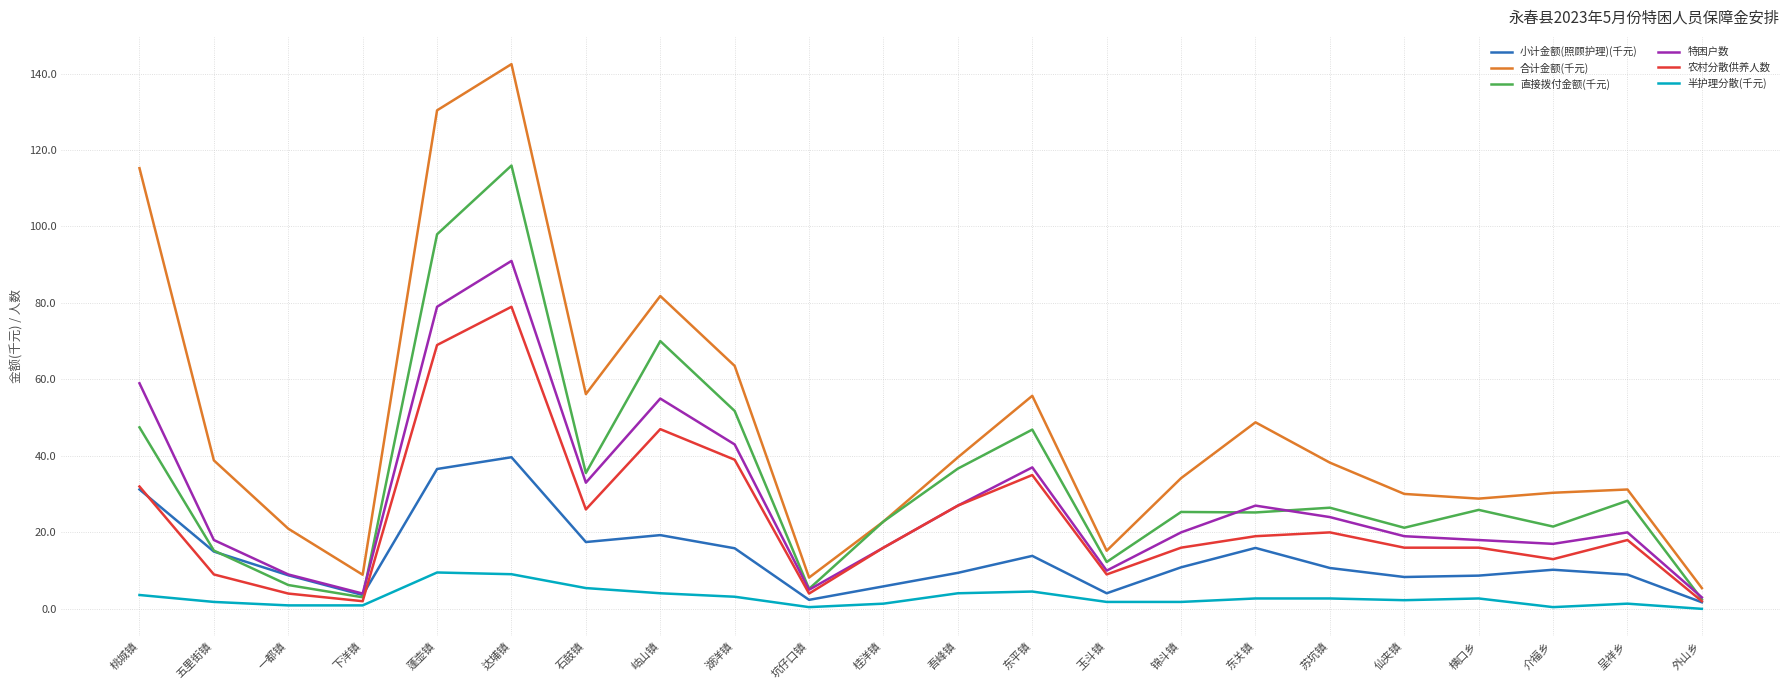

What is the total value across all series at 东关镇?

138.7